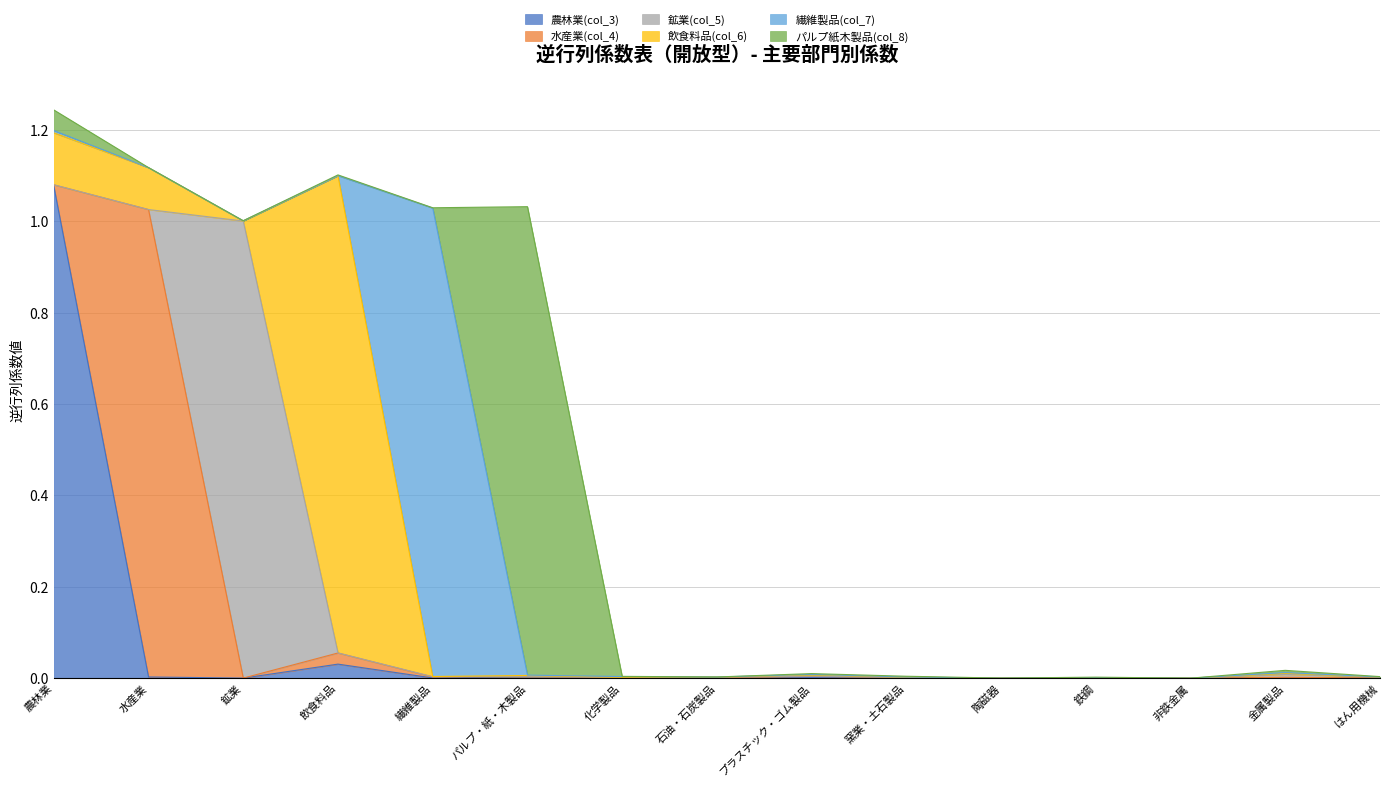

Reading left to right, list all the values displayed in this chart.

農林業(col_3): 農林業=1.1	水産業=0.0	鉱業=0.0	飲食料品=0.0	繊維製品=0.0	パルプ・紙・木製品=0.0	化学製品=0.0	石油・石炭製品=0.0	プラスチック・ゴム製品=0.0	窯業・土石製品=0.0	陶磁器=0.0	鉄鋼=0.0	非鉄金属=0.0	金属製品=0.0	はん用機械=0.0
水産業(col_4): 農林業=0.0	水産業=1.0	鉱業=0.0	飲食料品=0.0	繊維製品=0.0	パルプ・紙・木製品=0.0	化学製品=0.0	石油・石炭製品=0.0	プラスチック・ゴム製品=0.0	窯業・土石製品=0.0	陶磁器=0.0	鉄鋼=0.0	非鉄金属=0.0	金属製品=0.0	はん用機械=0.0
鉱業(col_5): 農林業=0.0	水産業=0.0	鉱業=1.0	飲食料品=0.0	繊維製品=0.0	パルプ・紙・木製品=0.0	化学製品=0.0	石油・石炭製品=0.0	プラスチック・ゴム製品=0.0	窯業・土石製品=0.0	陶磁器=0.0	鉄鋼=0.0	非鉄金属=0.0	金属製品=0.0	はん用機械=0.0
飲食料品(col_6): 農林業=0.1	水産業=0.1	鉱業=0.0	飲食料品=1.0	繊維製品=0.0	パルプ・紙・木製品=0.0	化学製品=0.0	石油・石炭製品=0.0	プラスチック・ゴム製品=0.0	窯業・土石製品=0.0	陶磁器=0.0	鉄鋼=0.0	非鉄金属=0.0	金属製品=0.0	はん用機械=0.0
繊維製品(col_7): 農林業=0.0	水産業=0.0	鉱業=0.0	飲食料品=0.0	繊維製品=1.0	パルプ・紙・木製品=0.0	化学製品=0.0	石油・石炭製品=0.0	プラスチック・ゴム製品=0.0	窯業・土石製品=0.0	陶磁器=0.0	鉄鋼=0.0	非鉄金属=0.0	金属製品=0.0	はん用機械=0.0
パルプ紙木製品(col_8): 農林業=0.0	水産業=0.0	鉱業=0.0	飲食料品=0.0	繊維製品=0.0	パルプ・紙・木製品=1.0	化学製品=0.0	石油・石炭製品=0.0	プラスチック・ゴム製品=0.0	窯業・土石製品=0.0	陶磁器=0.0	鉄鋼=0.0	非鉄金属=0.0	金属製品=0.0	はん用機械=0.0